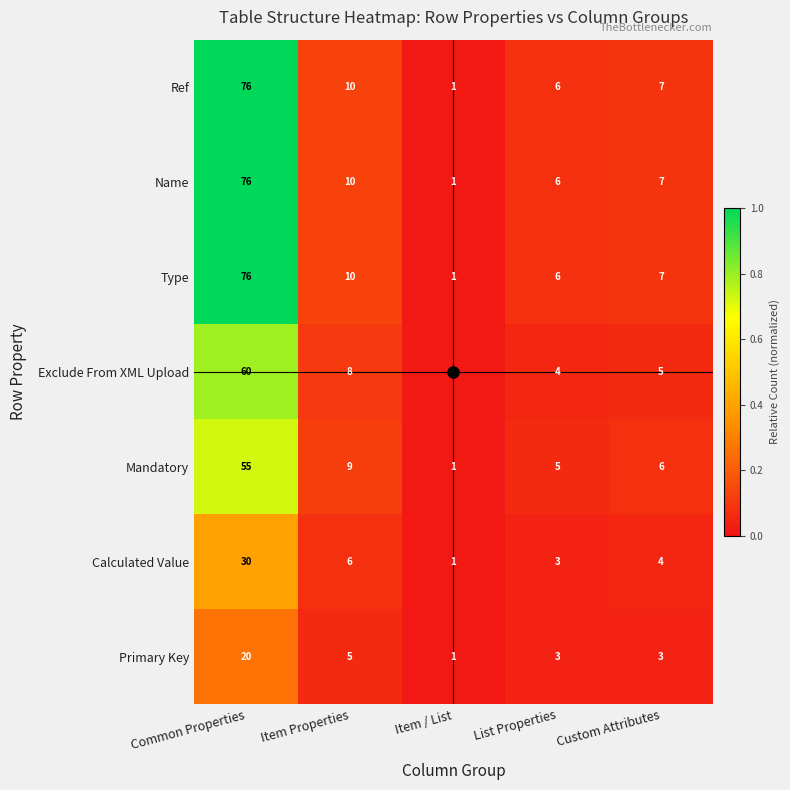

Rank the categories by Calculated Value value from lowest to highest.

Item / List, List Properties, Custom Attributes, Item Properties, Common Properties